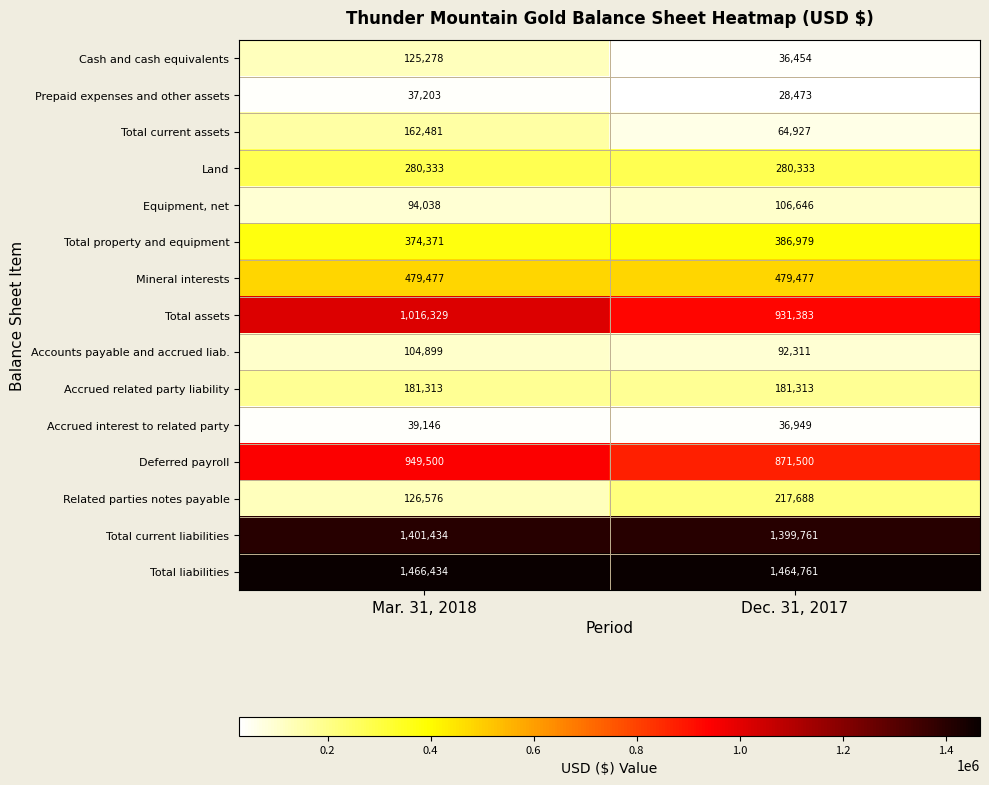

Read the Accounts payable and accrued liab. value at Dec. 31, 2017.

92311